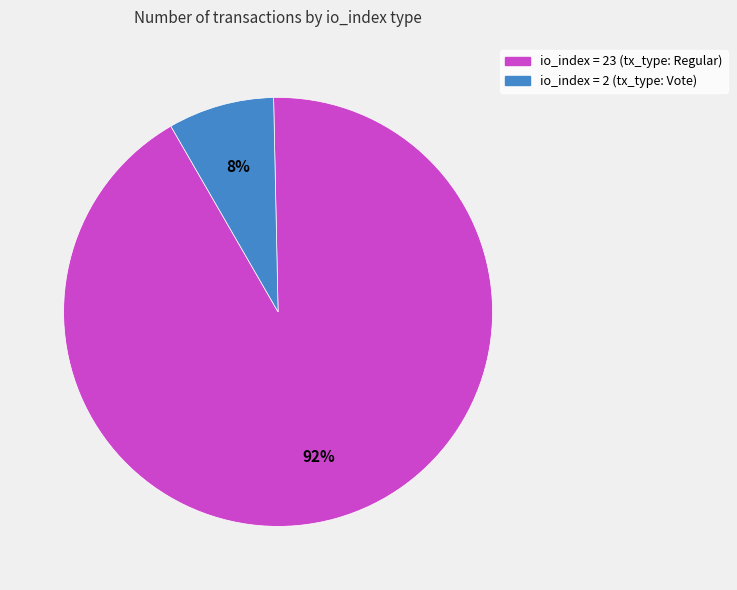

To the nearest percent, what is the average slice percentage?

50%